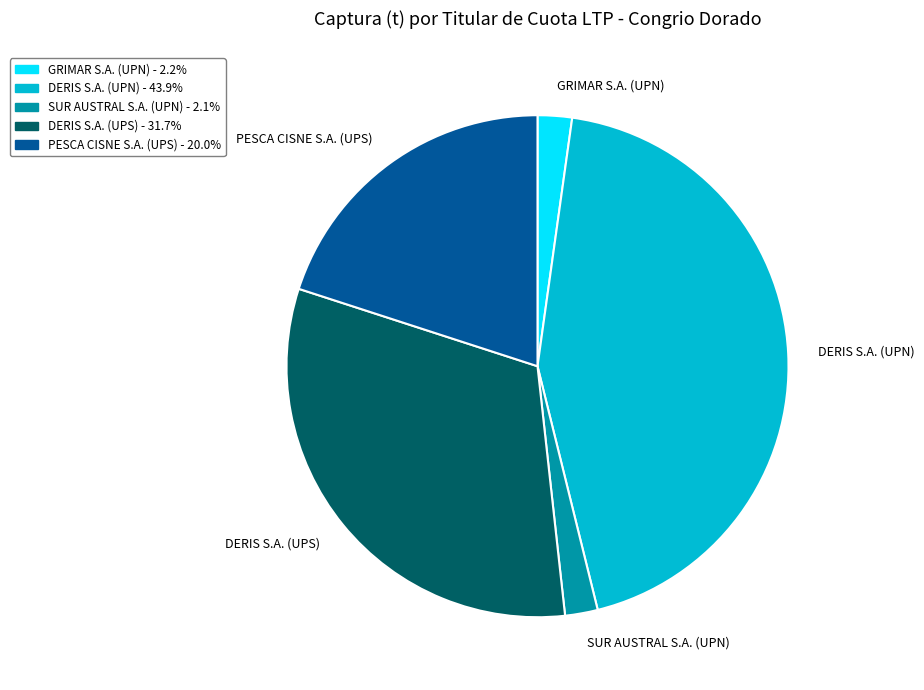

Is there a majority slice in this chart?

No